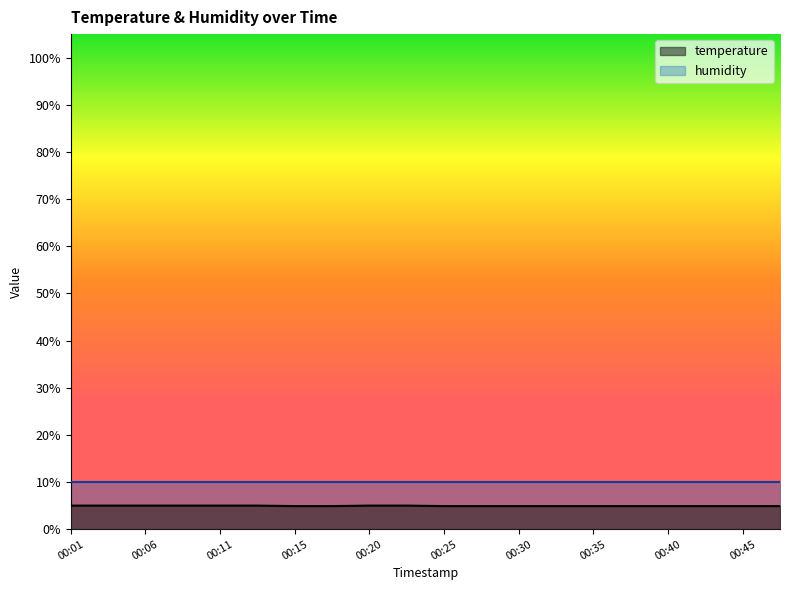

How many lines are shown in the chart?

2